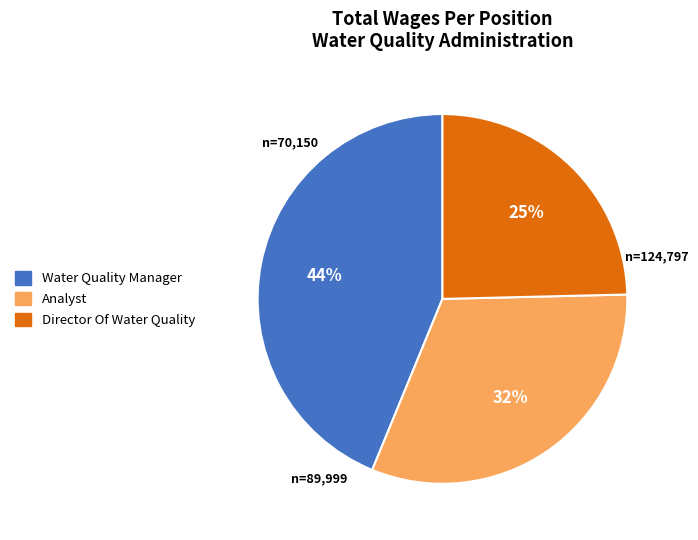

To the nearest percent, what percentage of the pie is Analyst?

32%